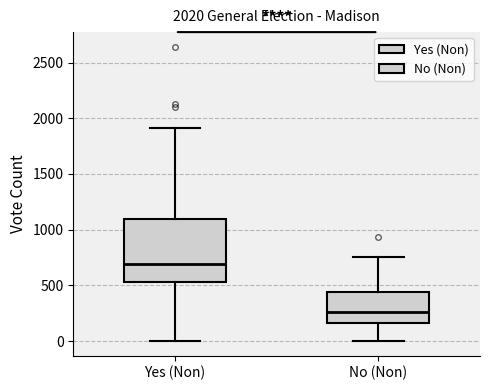

Which box's median line is the highest?

Yes (Non)